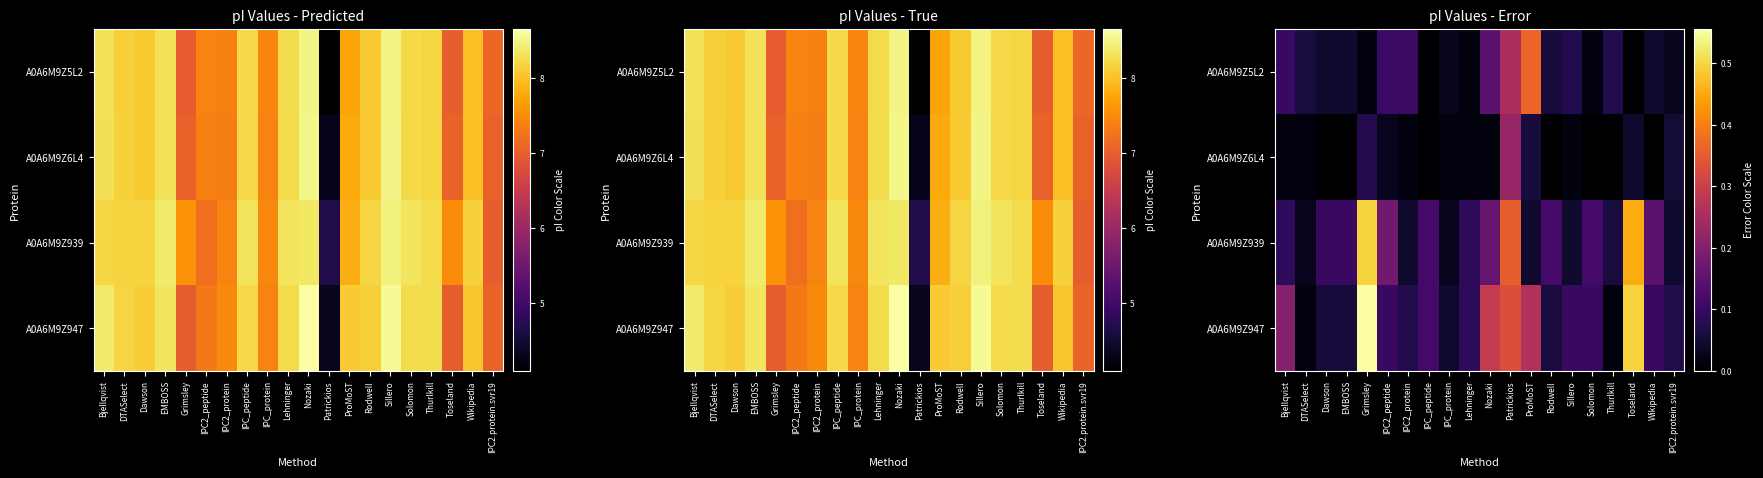

Which series changed the most between Rodwell and Toseland?

A0A6M9Z947